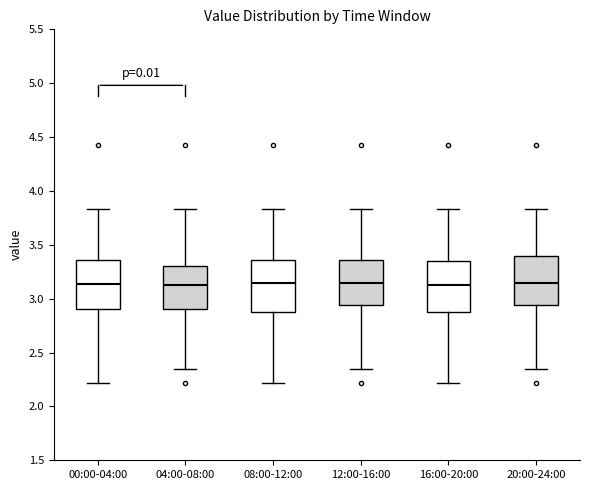

Where does the upper whisker of the box for 08:00-12:00 end on the y-axis? The values are not printed on the chart, so give them approximately, as read against the axis.

3.85